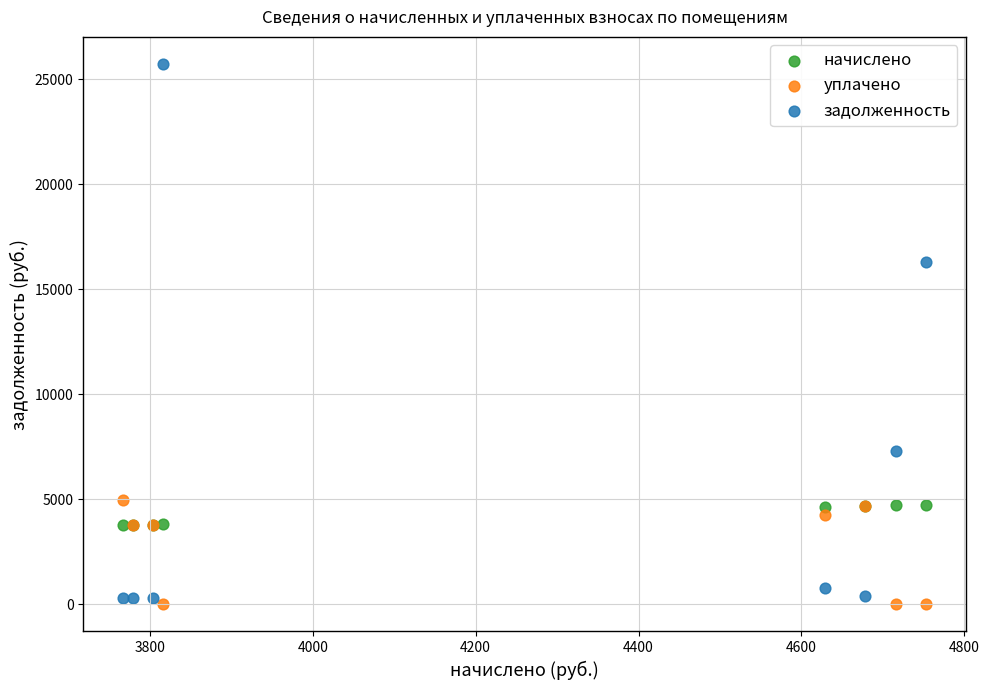

Which series reaches the minimum Y coordinate?

уплачено